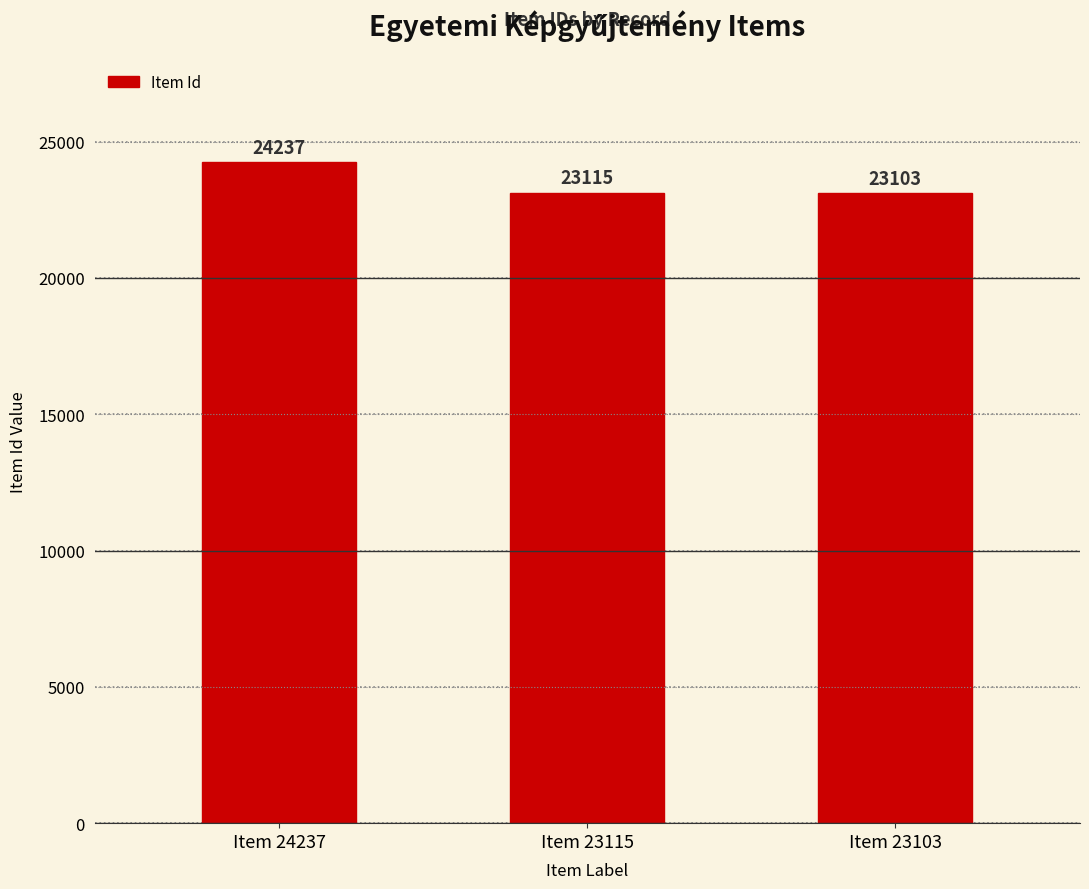

Between Item 24237 and Item 23103, which is larger?

Item 24237